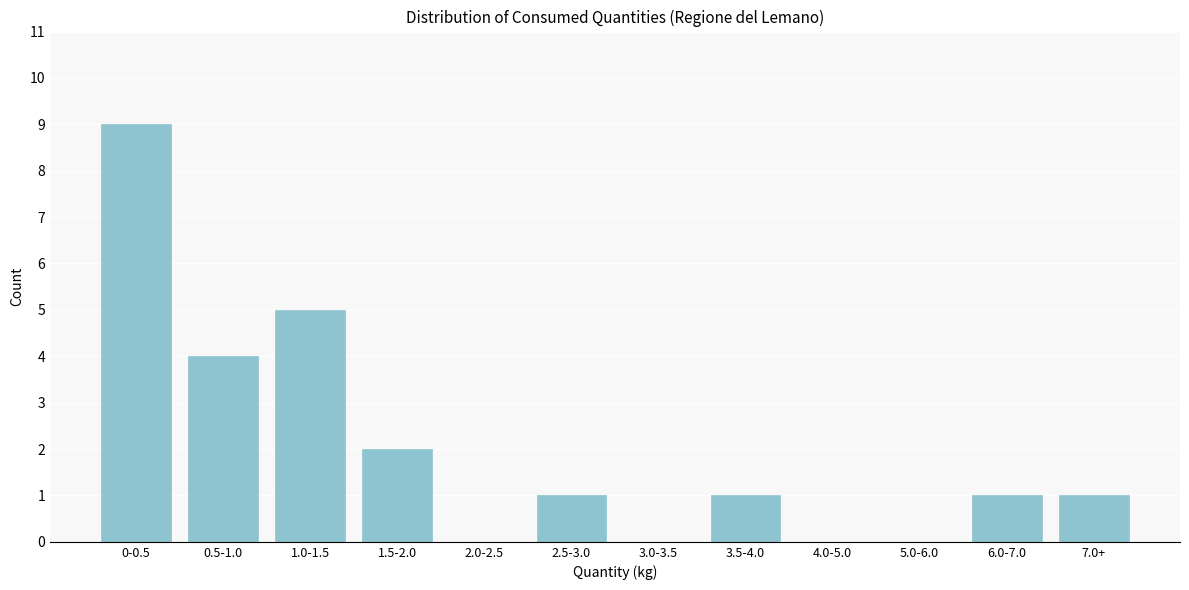

Reading left to right, extract all data points from this chart.

0-0.5=9	0.5-1.0=4	1.0-1.5=5	1.5-2.0=2	2.0-2.5=0	2.5-3.0=1	3.0-3.5=0	3.5-4.0=1	4.0-5.0=0	5.0-6.0=0	6.0-7.0=1	7.0+=1